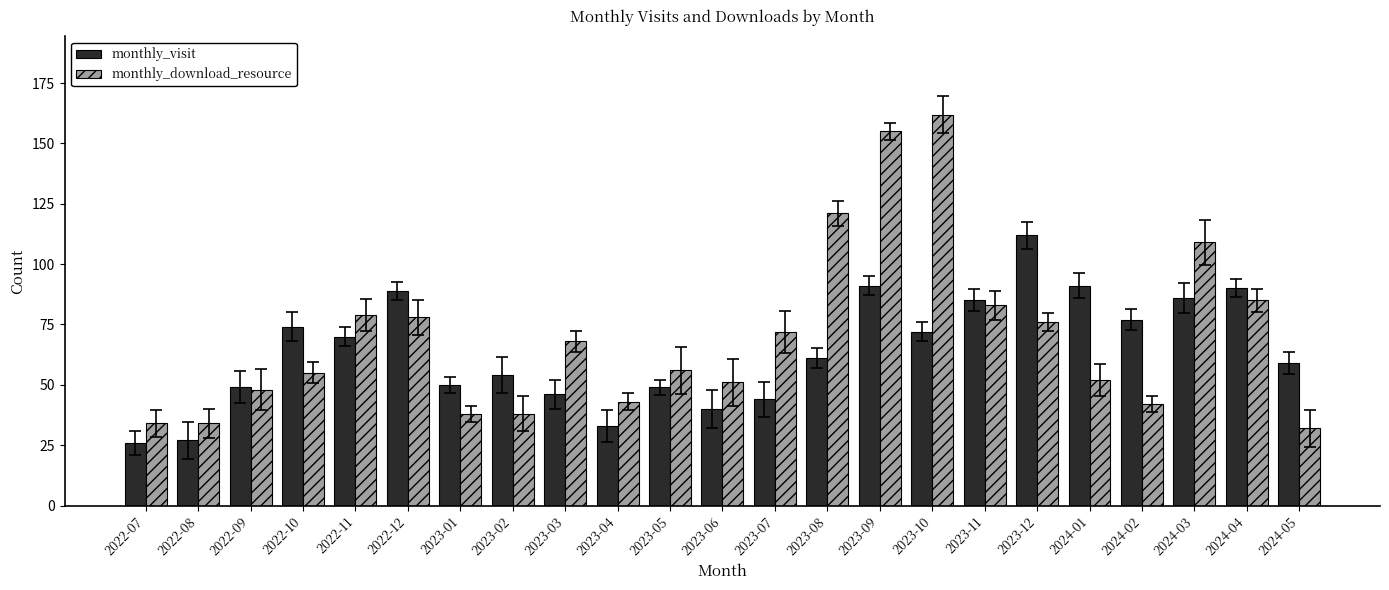

Which series has the widest spread of values?

monthly_download_resource